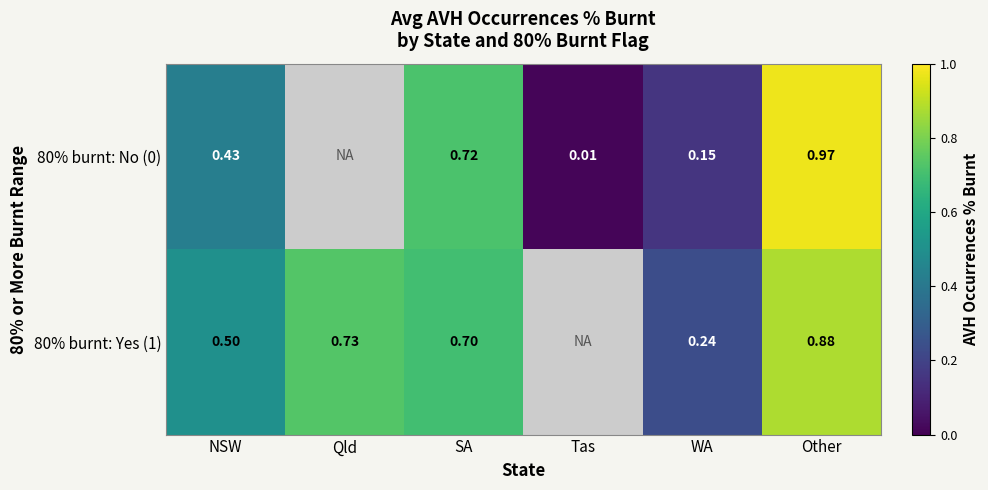

At which category does the chart reach its peak across all series?

Other